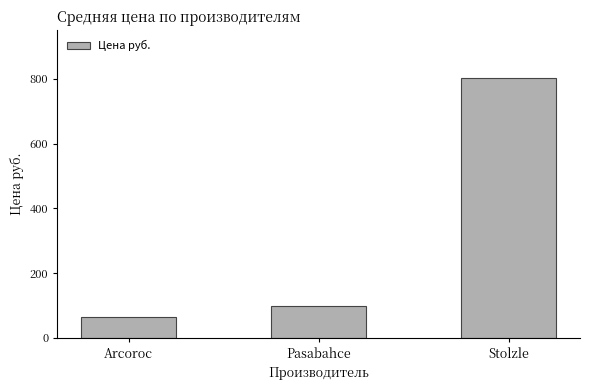

What is the ratio of the value at Arcoroc to the value at Stolzle?

0.1